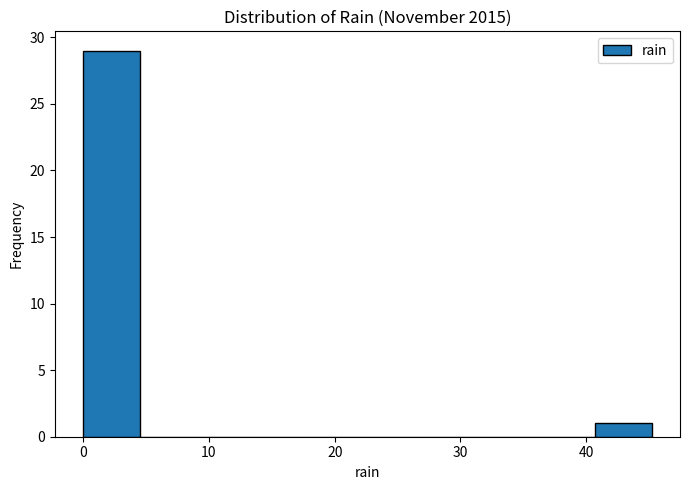

What is the height of the bar covering 41 to 45 on the x-axis? Neither the bar edges nor the heights are printed on the chart, so give them approximately, as read against the axes.

1